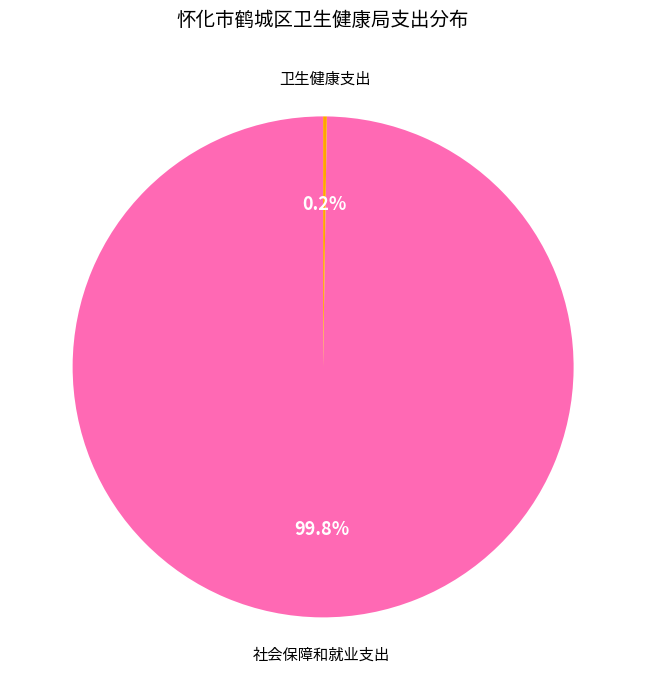

Does 社会保障和就业支出 represent more than half of the total?

Yes